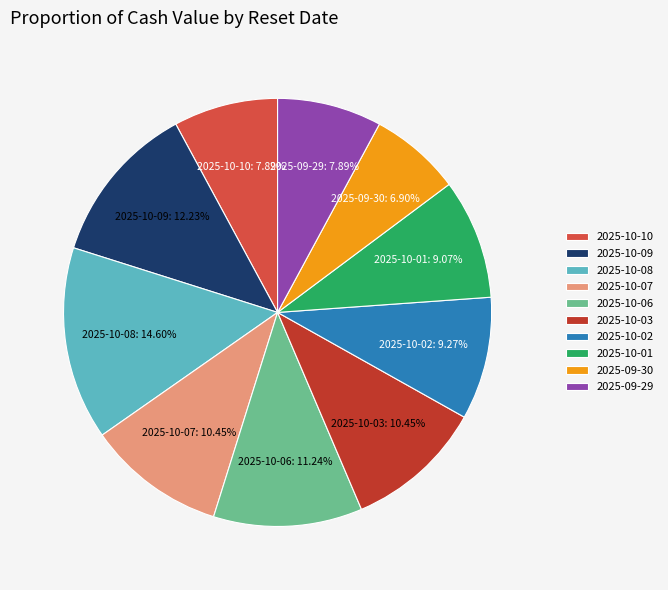

Do 2025-10-08 and 2025-10-06 together represent more than half of the pie?

No